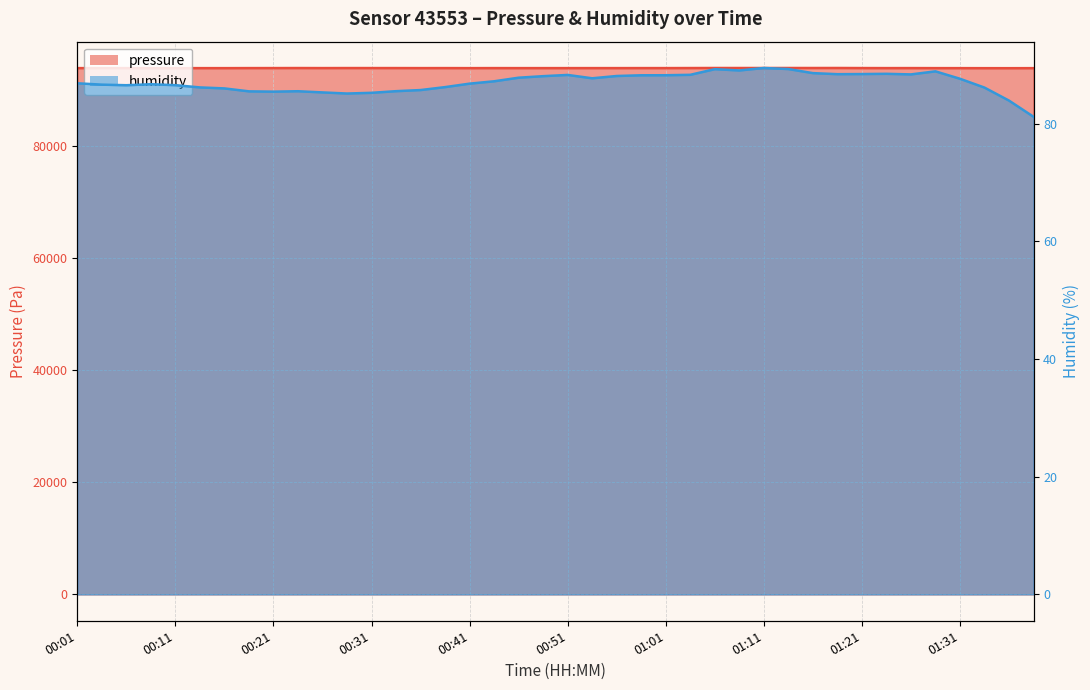

At how many categories does at least one series exceed 81304?

40